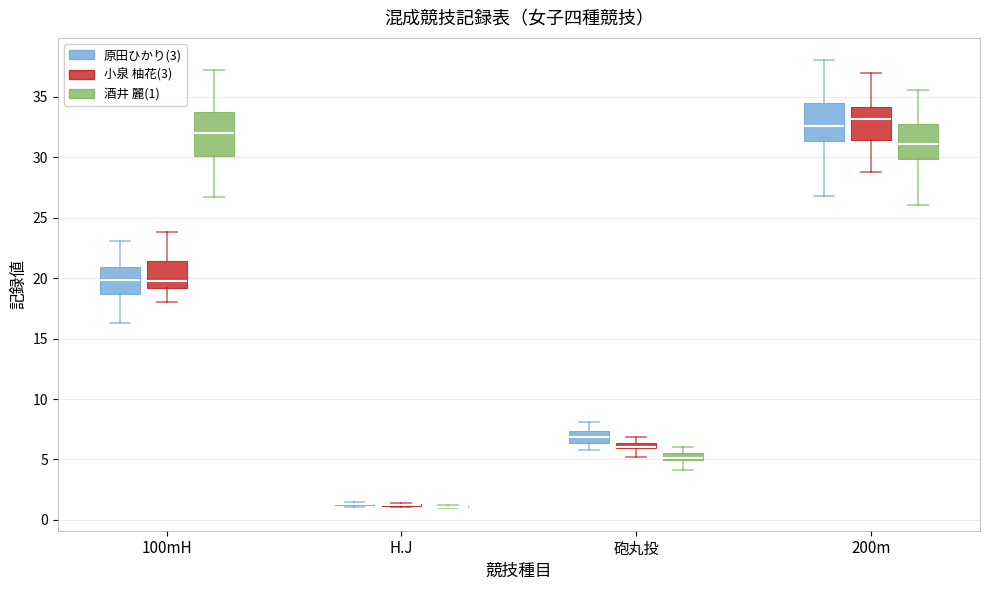

Where does the median line of the box for 砲丸投 (原田ひかり(3)) sit on the y-axis? The values are not printed on the chart, so give them approximately, as read against the axis.

7.0